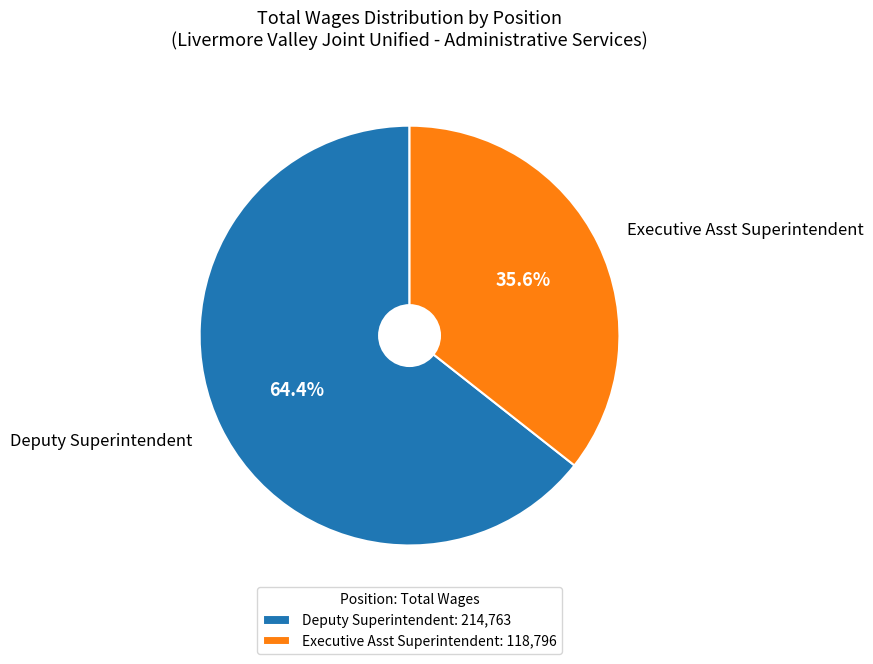

Does Deputy Superintendent represent more than half of the total?

Yes